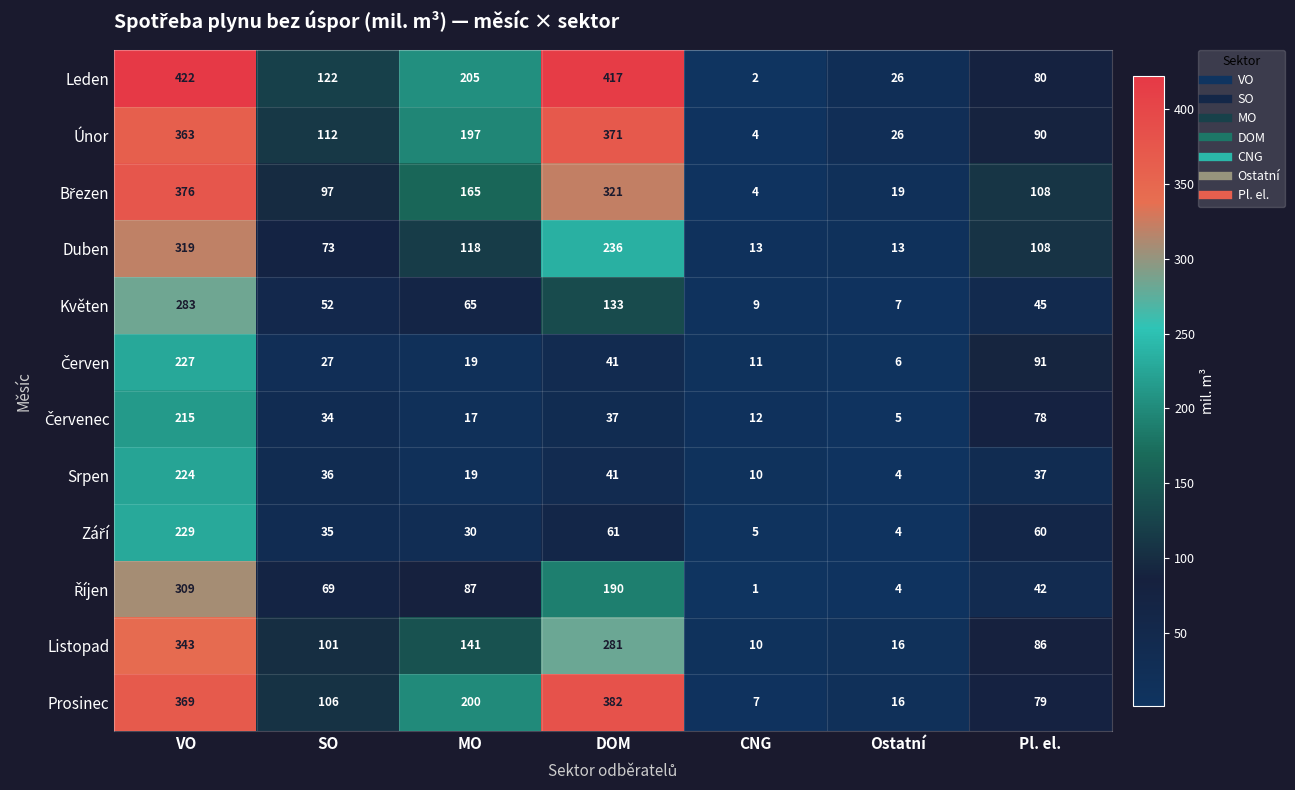

List the labels in order of Leden value, smallest first.

CNG, Ostatní, Pl. el., SO, MO, DOM, VO